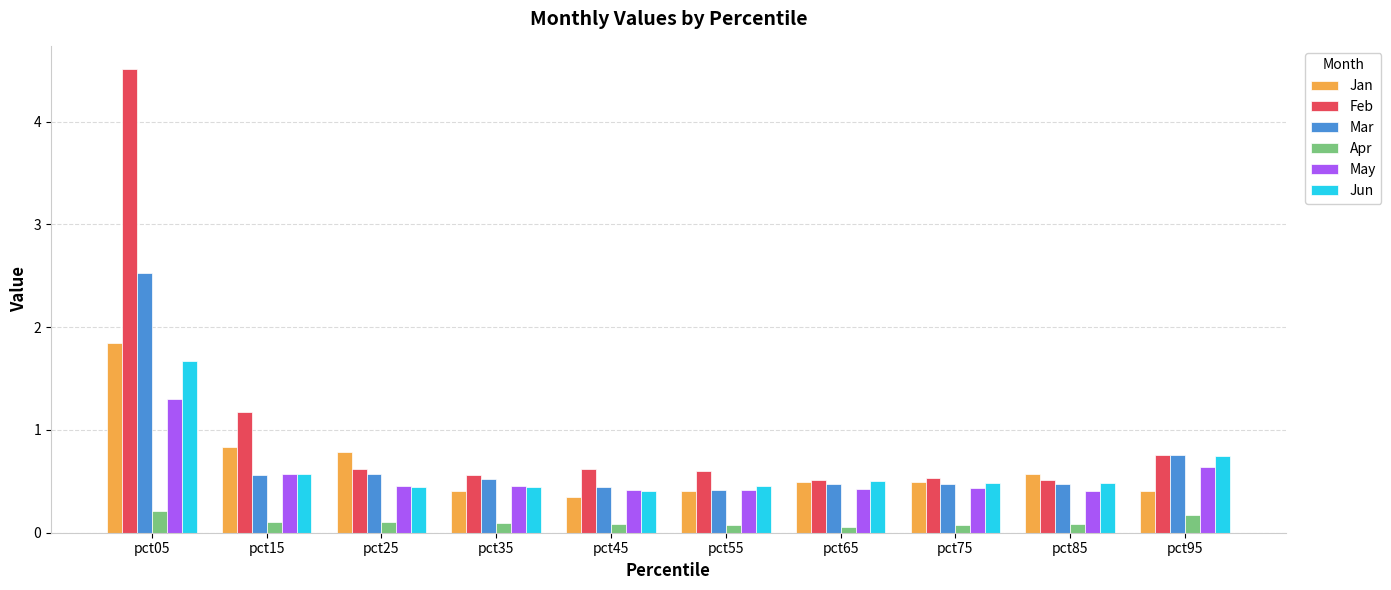

Which series changed the most between pct05 and pct85?

Feb